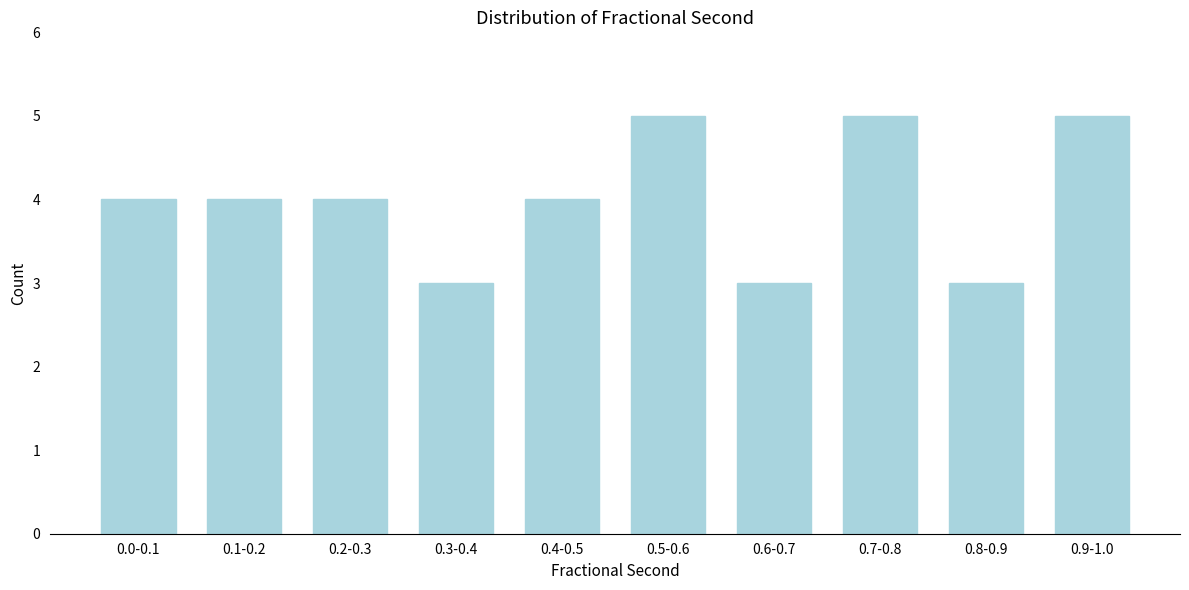

Reading right to left, extract all data points from this chart.

5	3	5	3	5	4	3	4	4	4